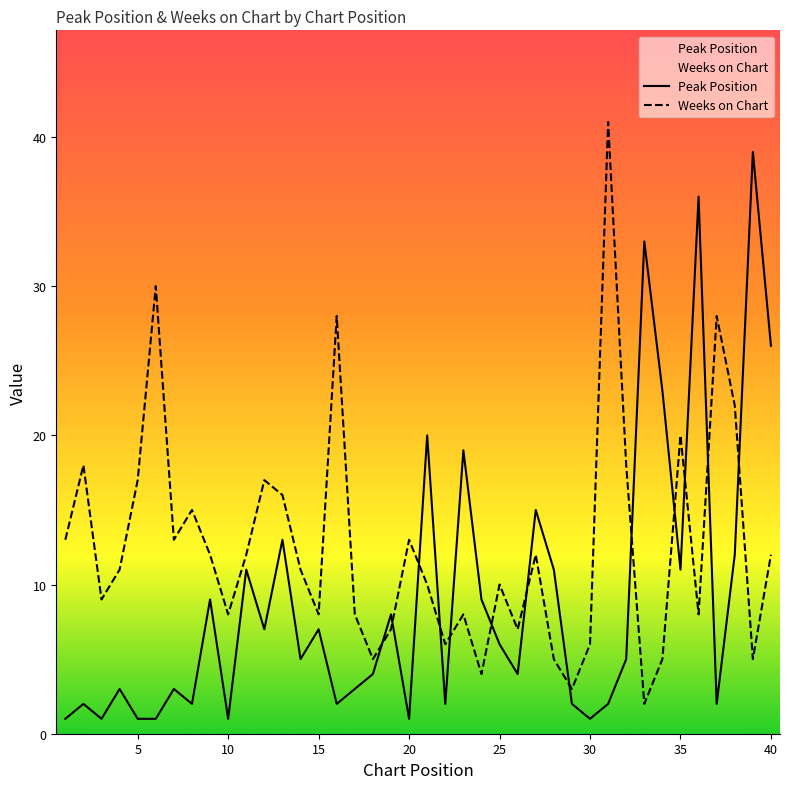

True or false: Weeks on Chart and Peak Position intersect in this chart.

True